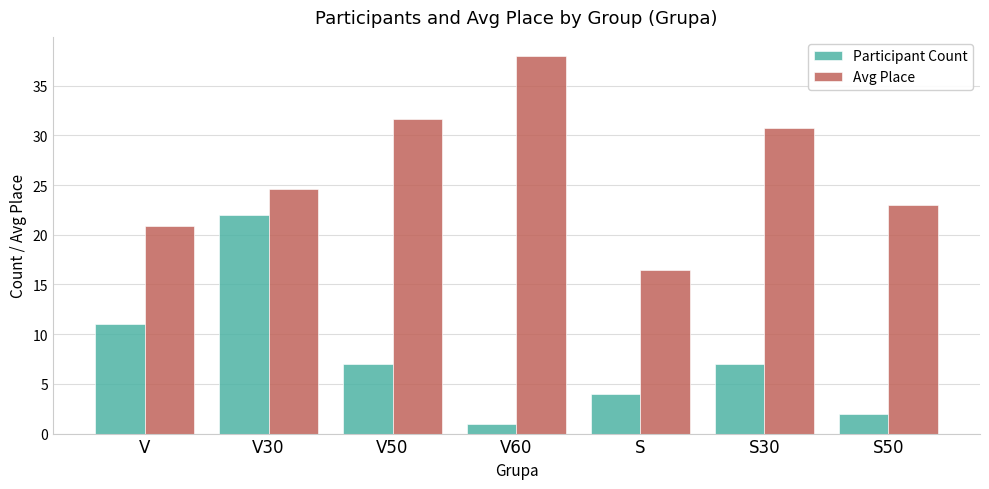

True or false: Participant Count has a value of 35.2 at V30.

False